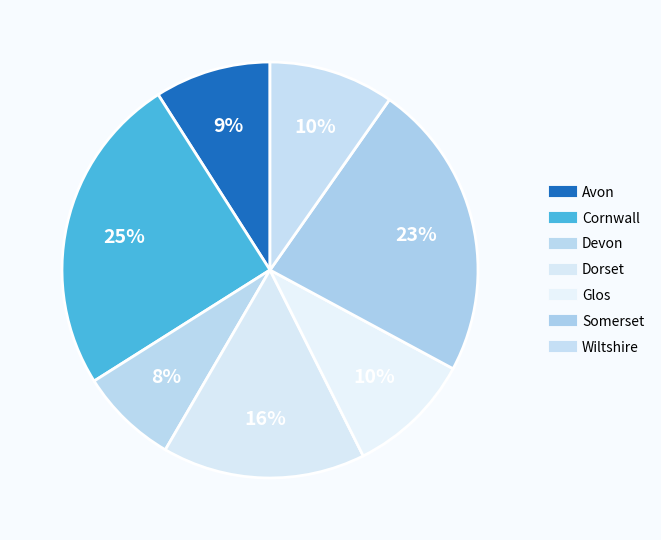

Count the number of slices in the pie.

7